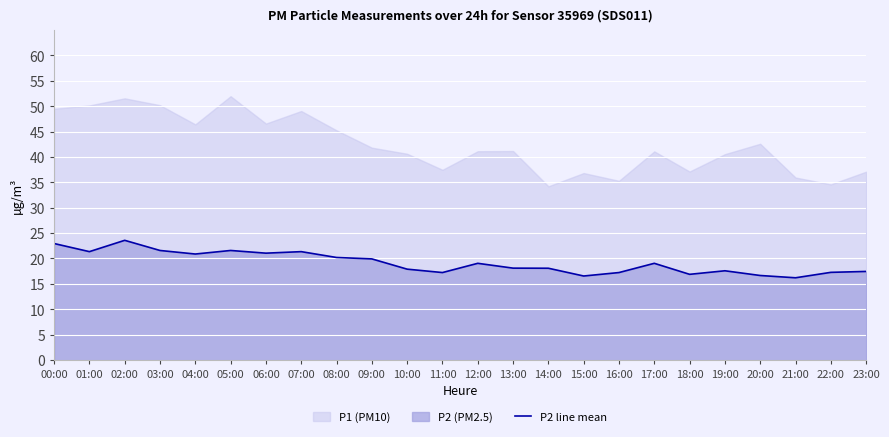

How many points are lower than both their immediate neighbors (excluding endpoints)?

7